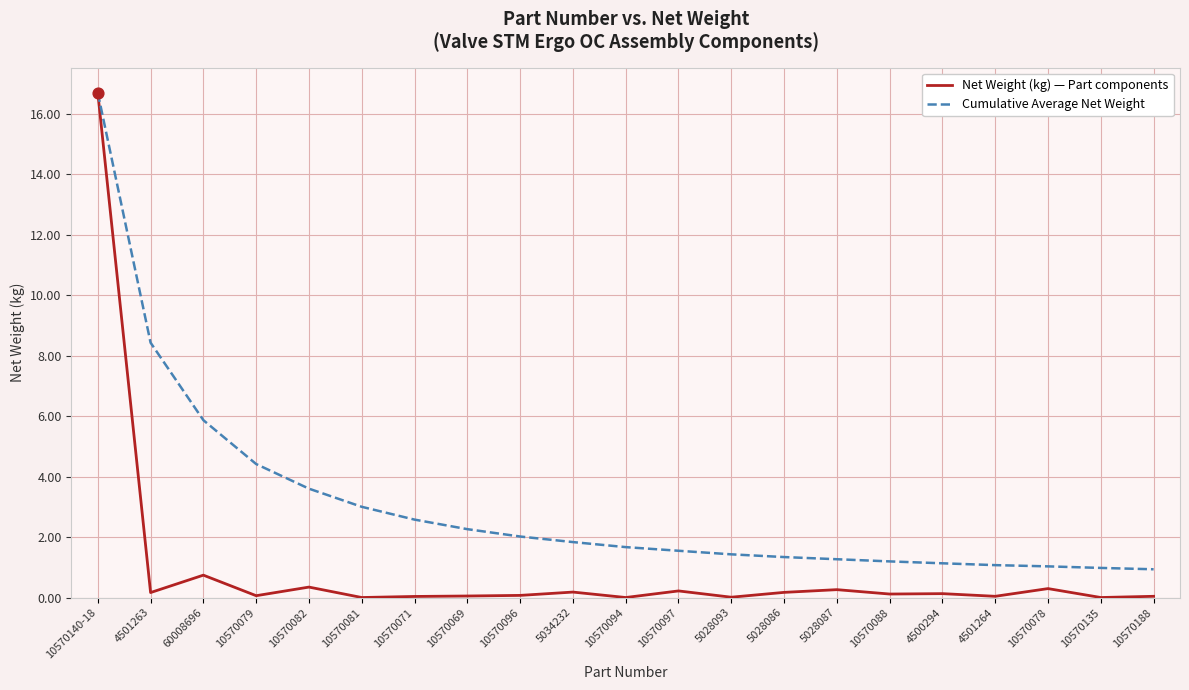

Which series changed the most between 4501263 and 10570096?

Cumulative Average Net Weight